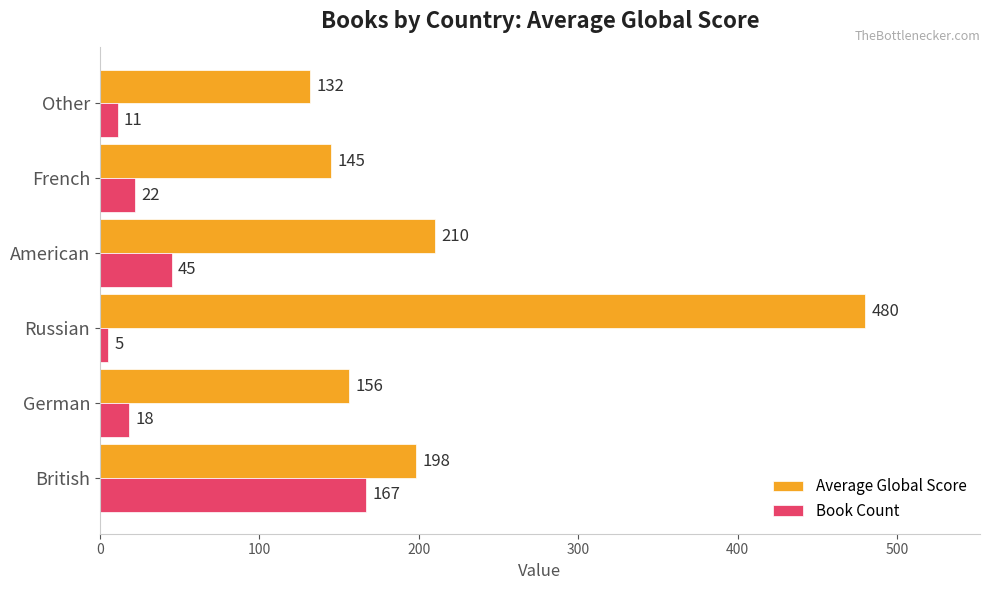

The Average Global Score series shows 292 at British. True or false?

False